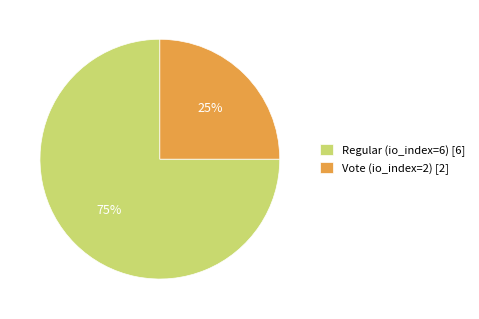

Approximately how many times larger is the value at Vote (io_index=2) compared to Regular (io_index=6)?

0.3